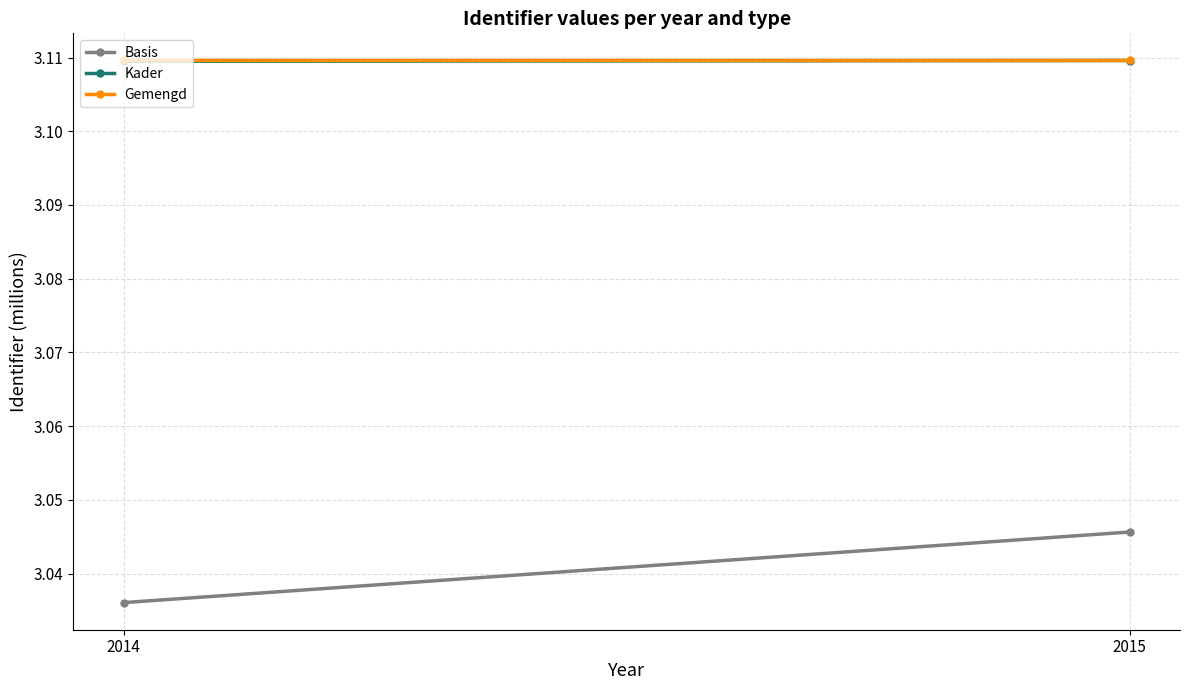

At which category is the sum across all series the highest?

2015